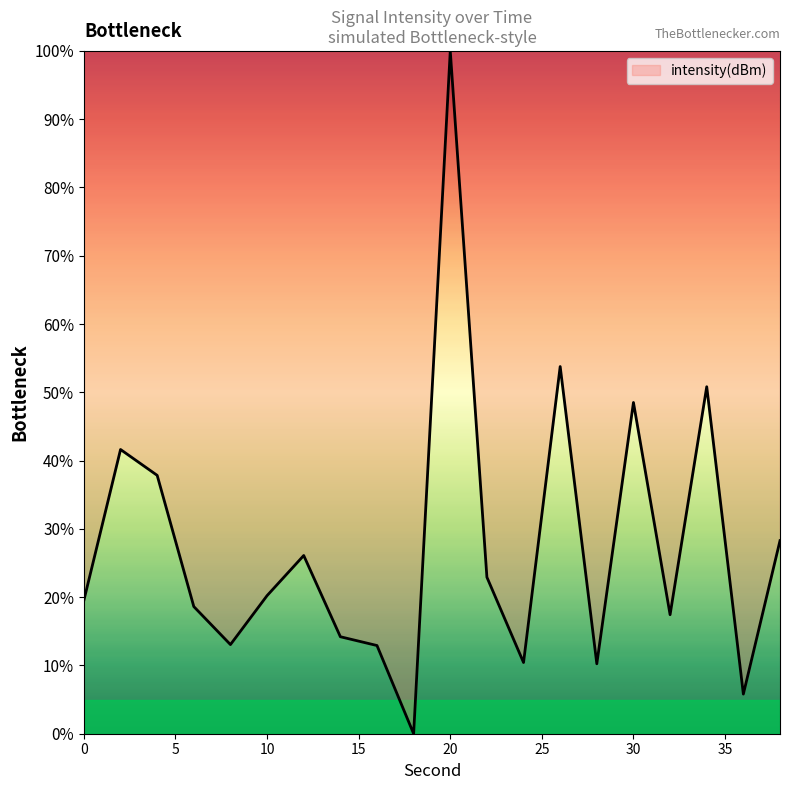

What is the maximum value shown in the chart?

100.0